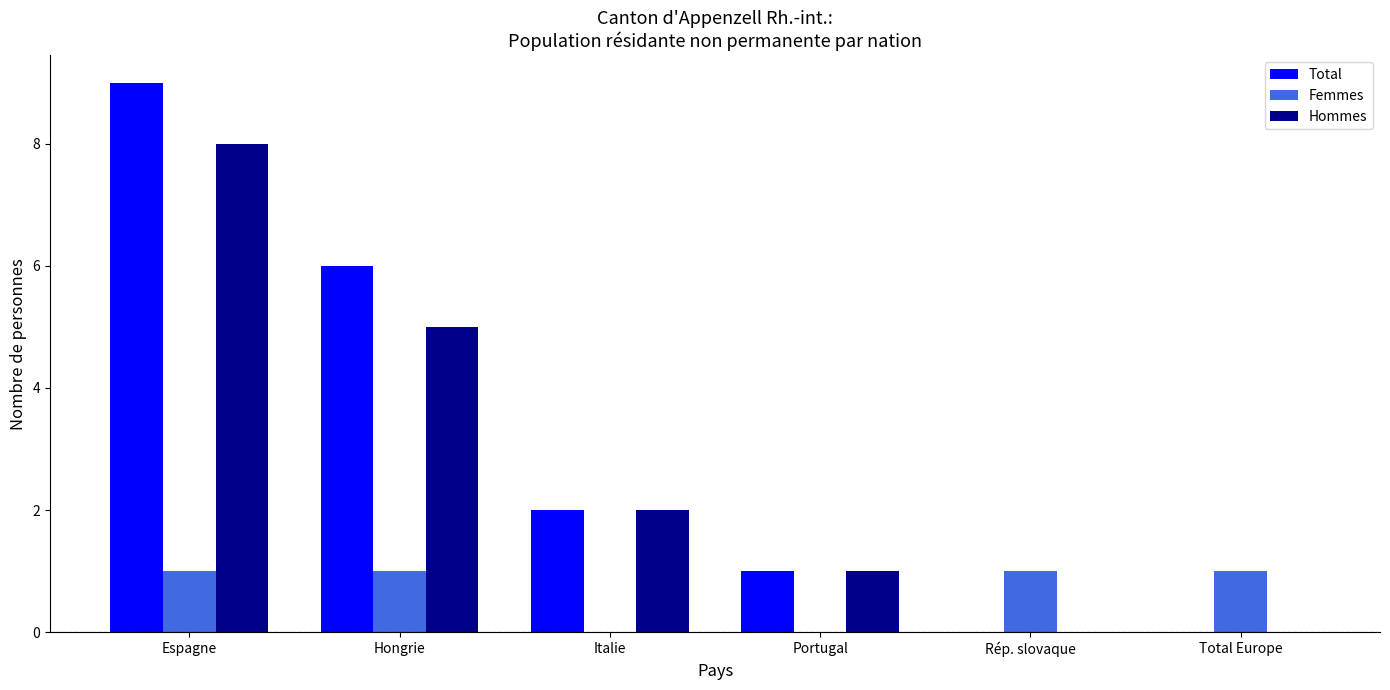

What is the average value of the Femmes series?

1